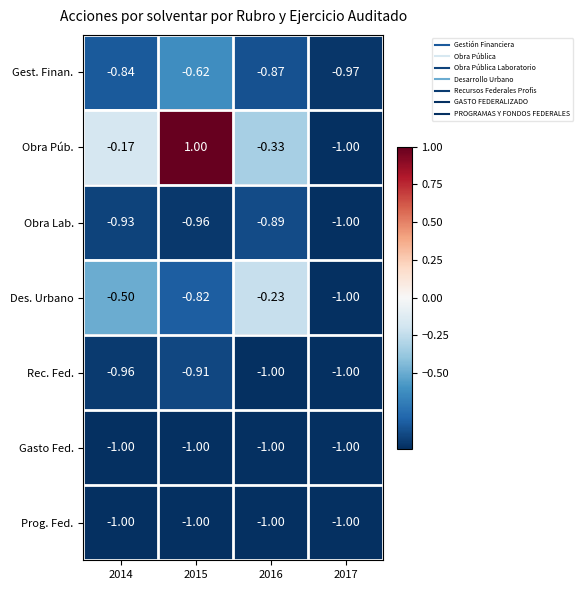

What is the total value across all series at 2017?

-7.0